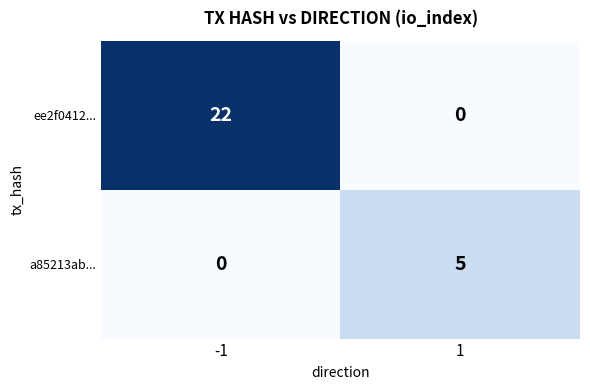

Rank the series at 1 from lowest to highest value.

ee2f0412..., a85213ab...